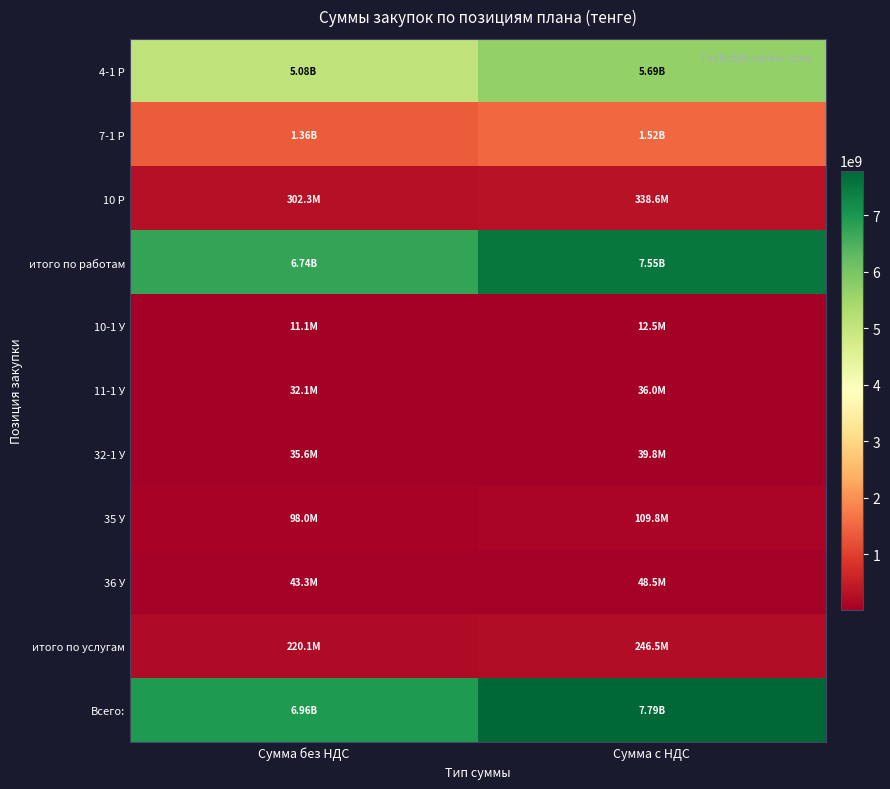

Which series changed the most between Сумма без НДС and Сумма с НДС?

Всего: